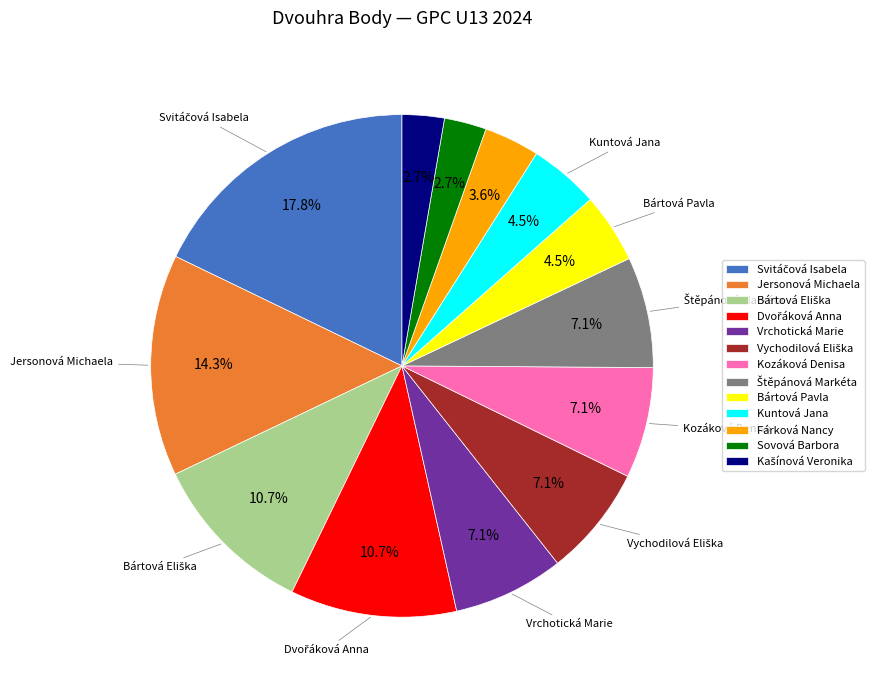

Approximately how many times larger is the value at Vrchotická Marie compared to Sovová Barbora?

2.6